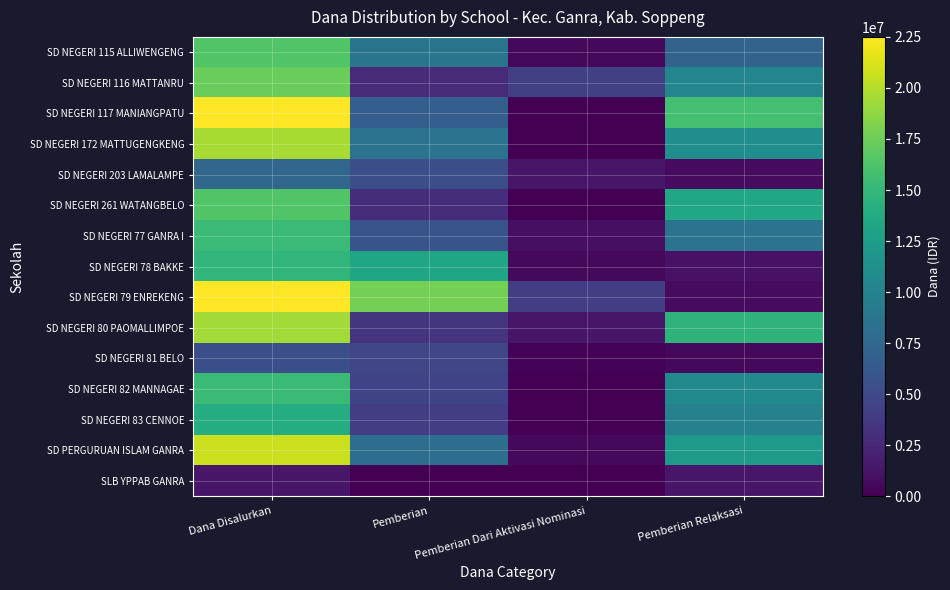

How many distinct data groups are displayed?

15